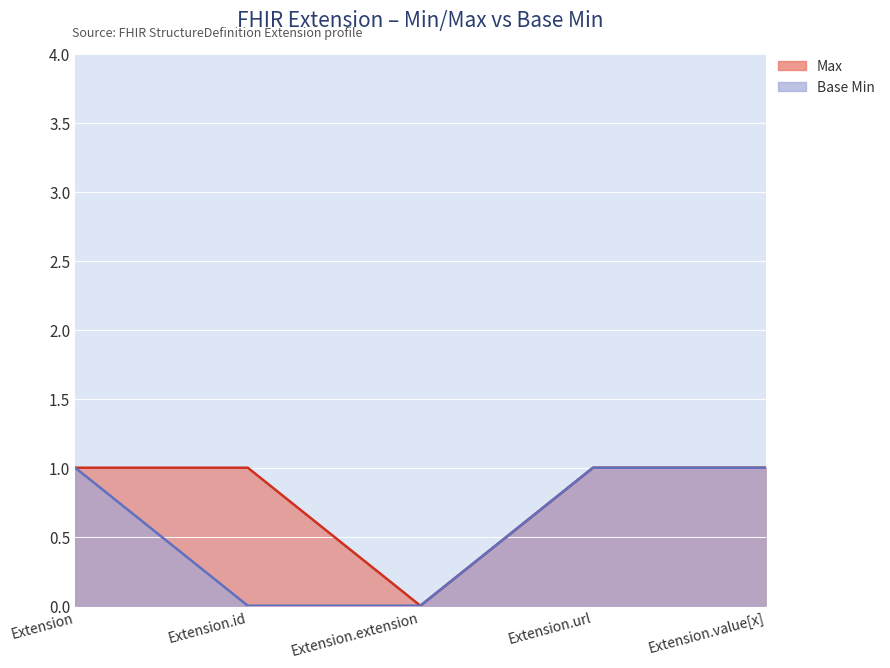

What is the label of the 5th point from the left?

Extension.value[x]